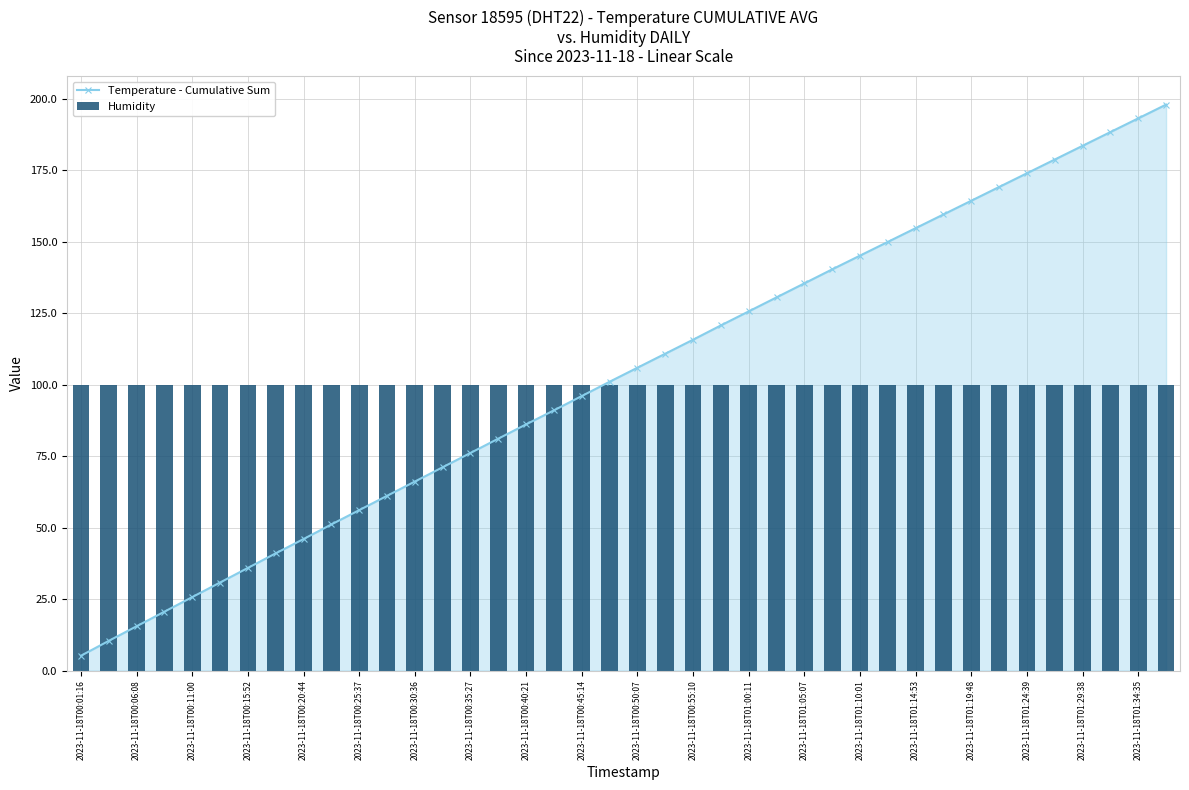

Reading left to right, what are all the values shown in this chart?

Temperature - Cumulative Sum: 5.2	10.4	15.5	20.6	25.7	30.8	35.9	41.0	46.0	51.1	56.1	61.1	66.1	71.1	76.1	81.1	86.1	91.0	96.0	101.0	105.9	110.8	115.7	120.7	125.6	130.5	135.4	140.3	145.1	149.9	154.7	159.5	164.3	169.1	173.9	178.7	183.5	188.3	193.1	197.9
Humidity: 99.9	99.9	99.9	99.9	99.9	99.9	99.9	99.9	99.9	99.9	99.9	99.9	99.9	99.9	99.9	99.9	99.9	99.9	99.9	99.9	99.9	99.9	99.9	99.9	99.9	99.9	99.9	99.9	99.9	99.9	99.9	99.9	99.9	99.9	99.9	99.9	99.9	99.9	99.9	99.9